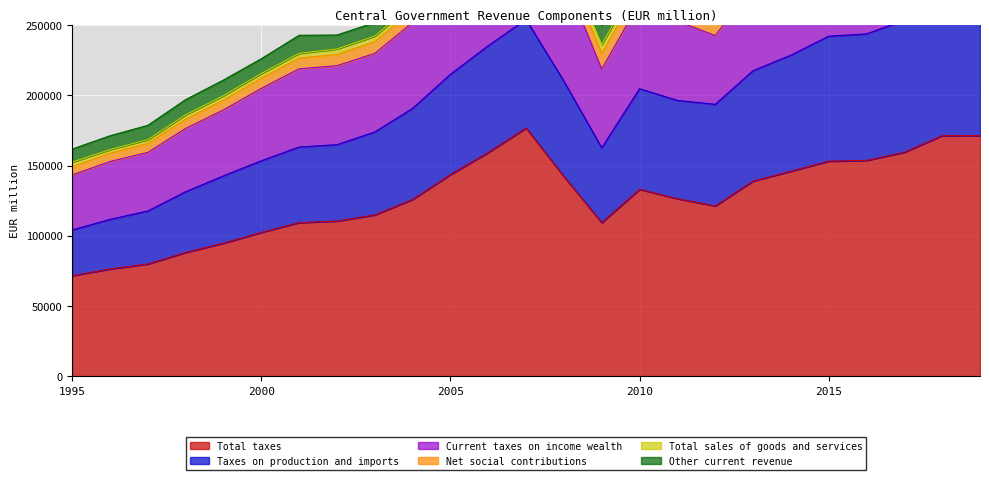

Reading left to right, what are all the values shown in this chart?

Total taxes: 1995=71639	1996=76429	1997=79987	1998=88194	1999=94790	2000=102452	2001=109410	2002=110515	2003=114889	2004=125910	2005=143577	2006=159280	2007=176712	2008=142164	2009=109366	2010=133109	2011=126403	2012=121288	2013=138932	2014=145962	2015=153085	2016=153665	2017=159435	2018 (P)=171258	2019 (A)=171277
Taxes on production and imports: 1995=32526	1996=35238	1997=37685	1998=43162	1999=47863	2000=50918	2001=53759	2002=54311	2003=58962	2004=64730	2005=71307	2006=75969	2007=77188	2008=67794	2009=53265	2010=71509	2011=69900	2012=72240	2013=78503	2014=82529	2015=88897	2016=89963	2017=93933	2018 (P)=97852	2019 (A)=99952
Current taxes on income wealth: 1995=39112	1996=41190	1997=41672	1998=45030	1999=46914	2000=51525	2001=55641	2002=56188	2003=55910	2004=61162	2005=72246	2006=83276	2007=99458	2008=74316	2009=56033	2010=61514	2011=56384	2012=48938	2013=59666	2014=62562	2015=63033	2016=62613	2017=65132	2018 (P)=73029	2019 (A)=71110
Net social contributions: 1995=5868	1996=5918	1997=6364	1998=6630	1999=6899	2000=7232	2001=7594	2002=7950	2003=8334	2004=8760	2005=9115	2006=9628	2007=10021	2008=10550	2009=11071	2010=11202	2011=11039	2012=10805	2013=10253	2014=10277	2015=10396	2016=10253	2017=10016	2018 (P)=9993	2019 (A)=9971
Total sales of goods and services: 1995=3261	1996=2563	1997=2695	1998=3067	1999=3216	2000=3288	2001=3375	2002=3958	2003=3941	2004=4133	2005=4502	2006=4928	2007=5547	2008=6020	2009=6376	2010=5979	2011=5766	2012=5927	2013=5723	2014=5588	2015=5665	2016=5387	2017=5498	2018 (P)=5630	2019 (A)=6136
Other current revenue: 1995=9292	1996=9847	1997=10180	1998=10798	1999=11151	2000=10554	2001=12870	2002=9911	2003=9694	2004=9179	2005=9515	2006=11013	2007=12754	2008=13918	2009=13410	2010=18794	2011=33305	2012=45323	2013=26178	2014=25345	2015=23847	2016=21843	2017=20820	2018 (P)=23741	2019 (A)=27642